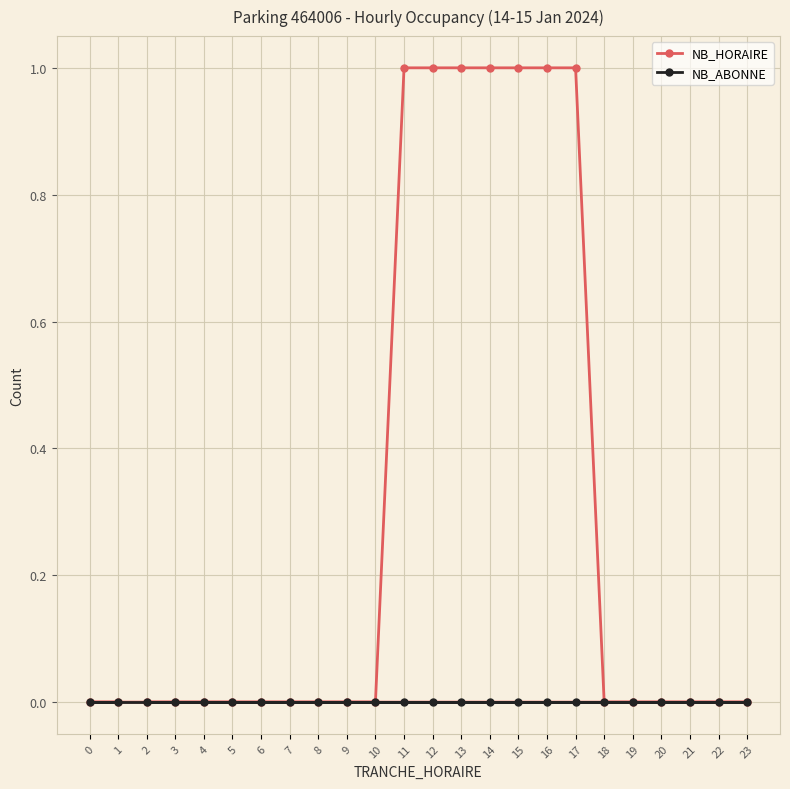

What is the difference between the maximum and minimum values in the NB_HORAIRE series?

1